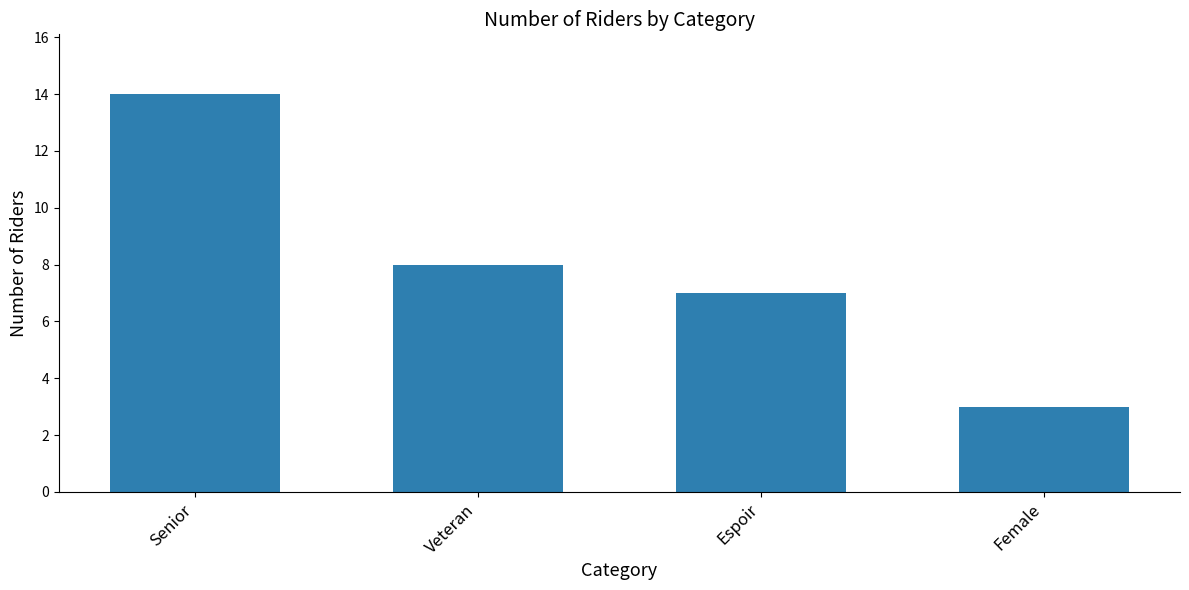

List the labels in order of value, largest first.

Senior, Veteran, Espoir, Female